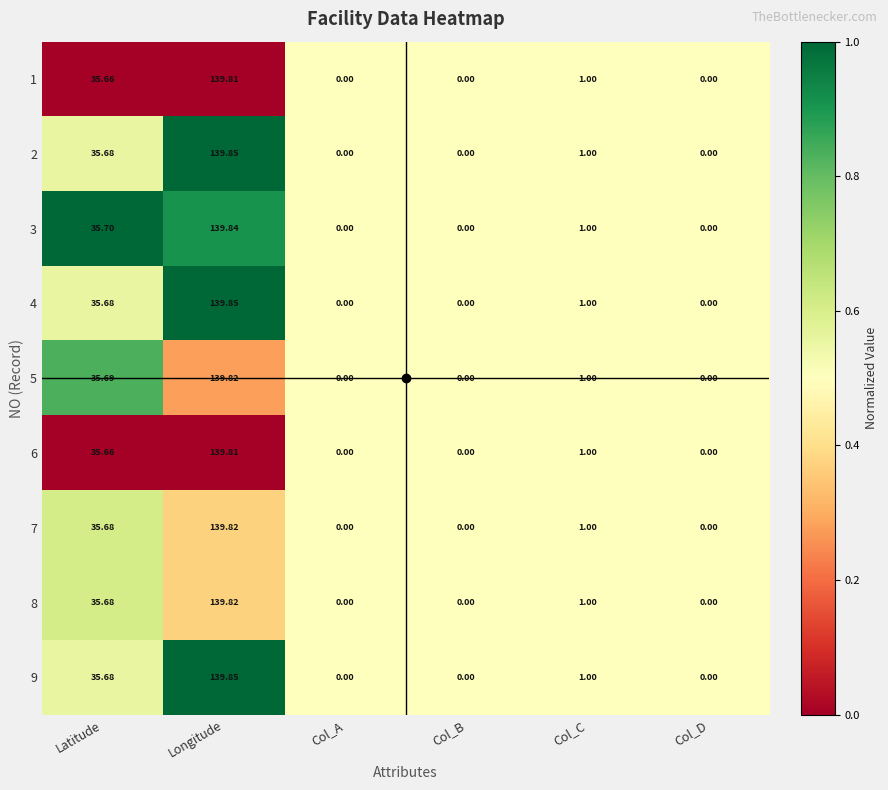

At which label is 9 closest to 69?

Latitude